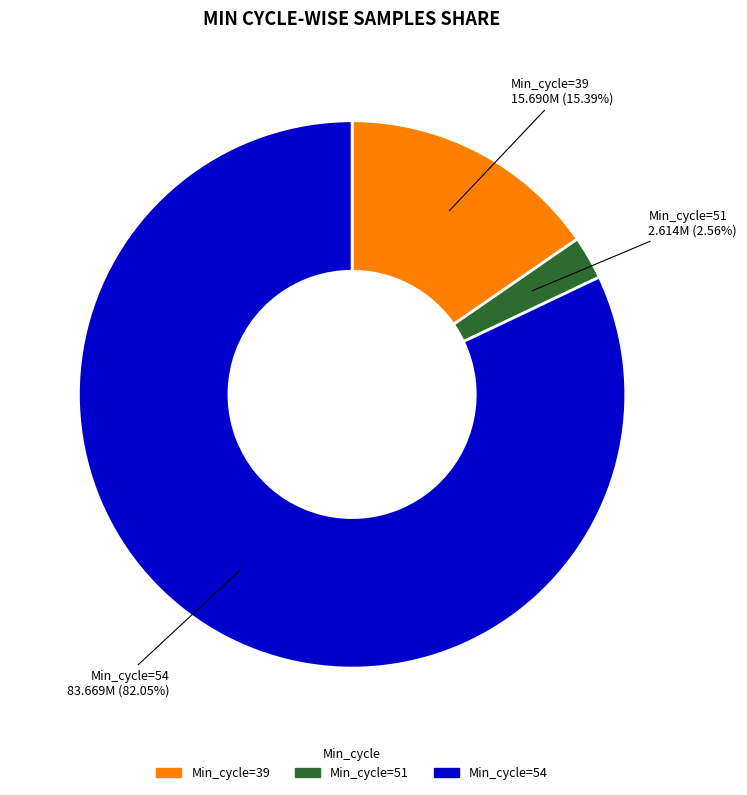

Between Min_cycle=39 and Min_cycle=54, which is larger?

Min_cycle=54